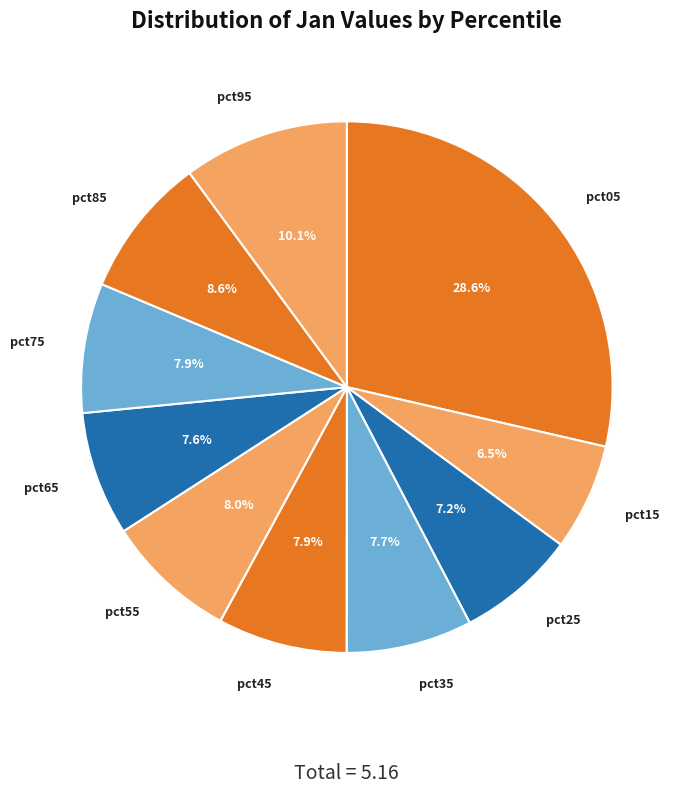

Between pct55 and pct15, which is larger?

pct55